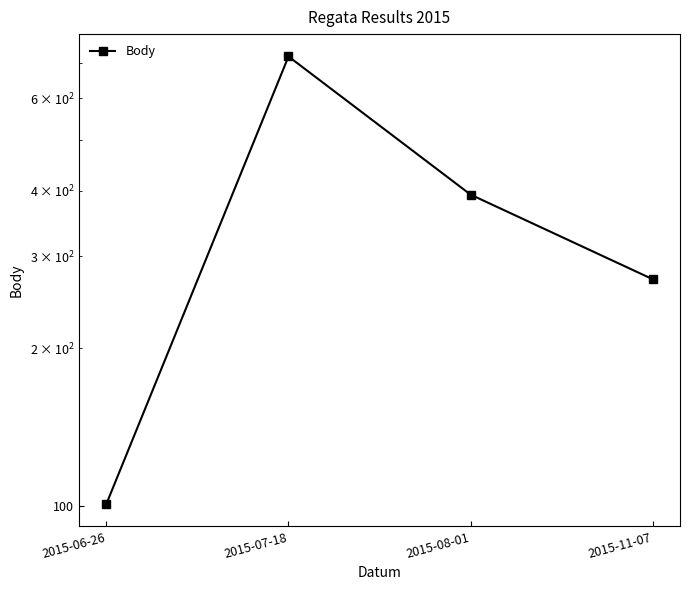

The value at 2015-07-18 is 721. True or false?

True